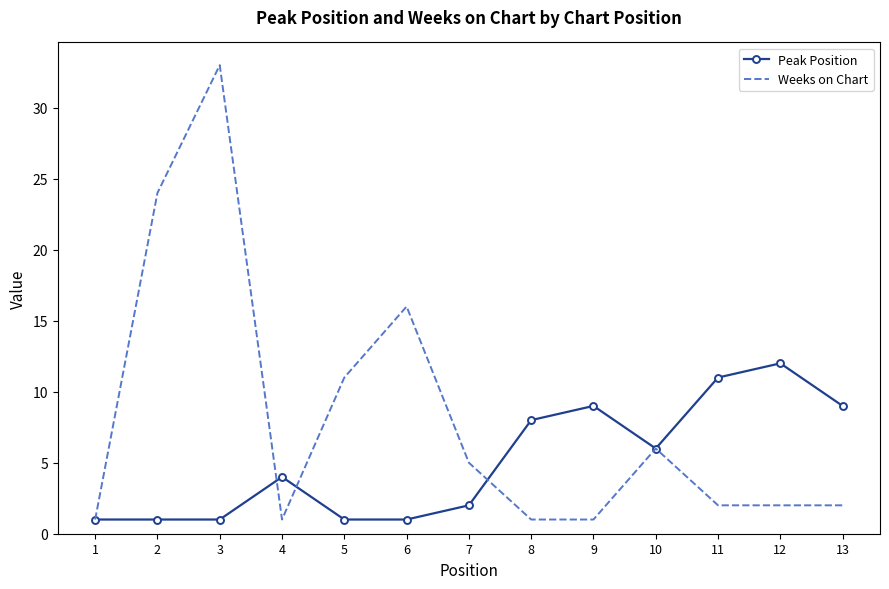

Rank the series by their average value, from lowest to highest.

Peak Position, Weeks on Chart